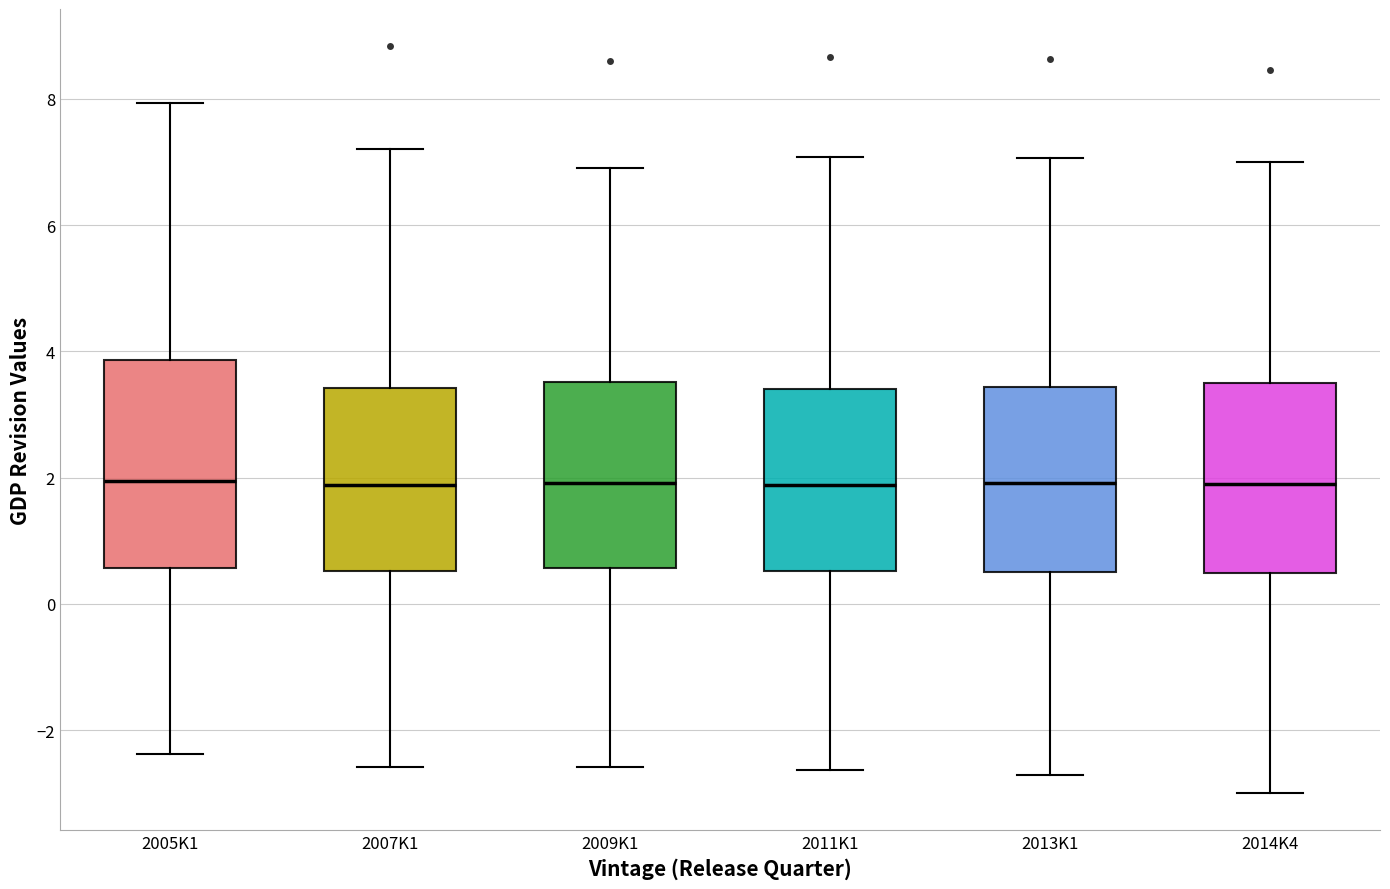

Reading left to right, transcribe this box plot: for each box, give where its median line is, the range the box spans, and where its two whiskers end, as read against the y-axis. The values are not printed on the chart, so give them approximately, as read against the axis.

2005K1: median 2.0, box 0.6 to 3.8, whiskers -2.4 to 8.0
2007K1: median 1.8, box 0.6 to 3.4, whiskers -2.6 to 7.2
2009K1: median 2.0, box 0.6 to 3.6, whiskers -2.6 to 7.0
2011K1: median 1.8, box 0.6 to 3.4, whiskers -2.6 to 7.0
2013K1: median 2.0, box 0.6 to 3.4, whiskers -2.8 to 7.0
2014K4: median 2.0, box 0.4 to 3.4, whiskers -3.0 to 7.0